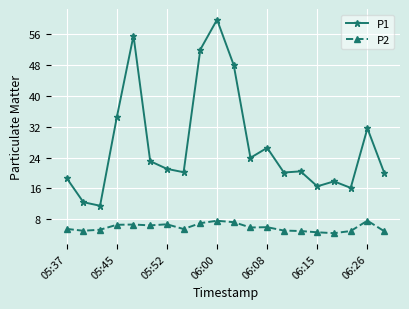

How many lines are shown in the chart?

2